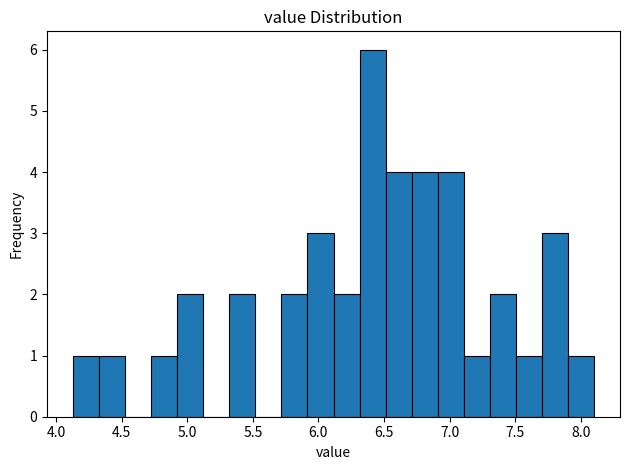

Around what value on the x-axis is the tallest bar? Give the approximate position of its centre, as read against the axis.

6.40